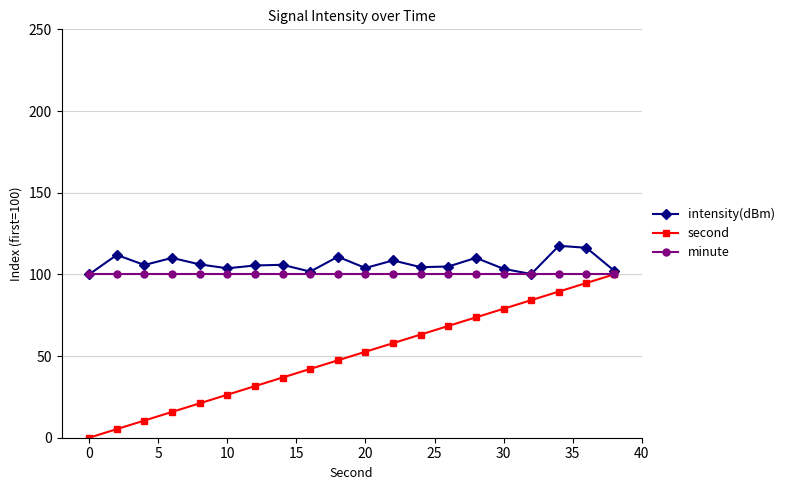

Which series has the largest range (max minus min)?

second